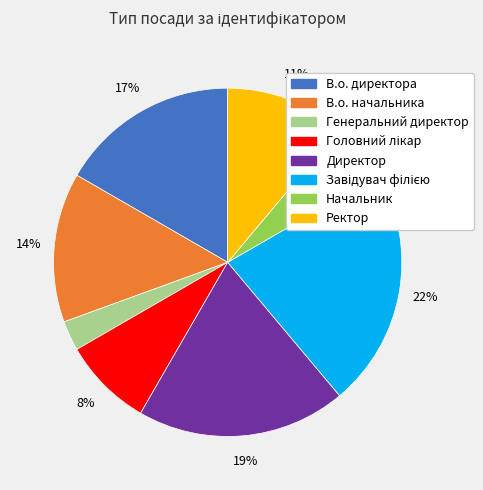

Combined, do Ректор and Директор account for over 50%?

No